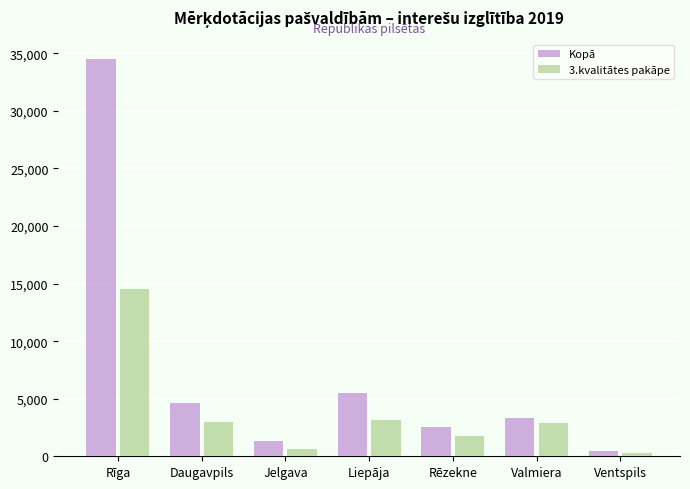

What is the value of the Kopā bar at the 4th from the left?

5456